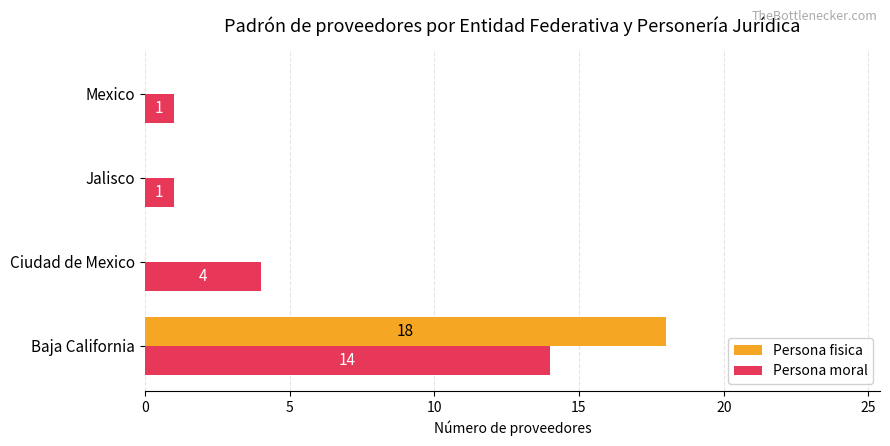

What is the sum of all Persona moral values?

20